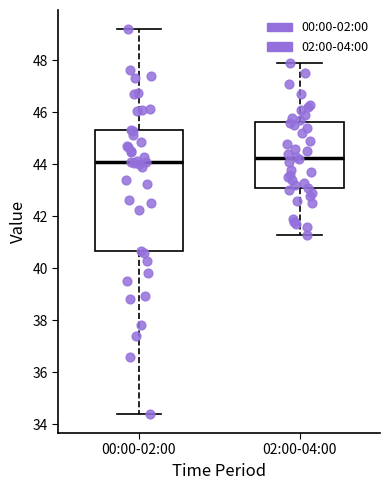

Reading left to right, transcribe this box plot: for each box, give where its median line is, the range the box spans, and where its two whiskers end, as read against the y-axis. The values are not printed on the chart, so give them approximately, as read against the axis.

00:00-02:00: median 44.2, box 40.6 to 45.4, whiskers 34.4 to 49.2
02:00-04:00: median 44.2, box 43.0 to 45.6, whiskers 41.4 to 48.0